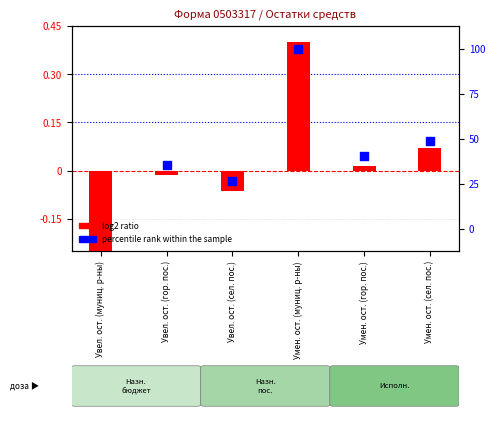

Which has a higher value, Увел. ост. (муниц. р-ны) or Увел. ост. (гор. пос.)?

Увел. ост. (гор. пос.)